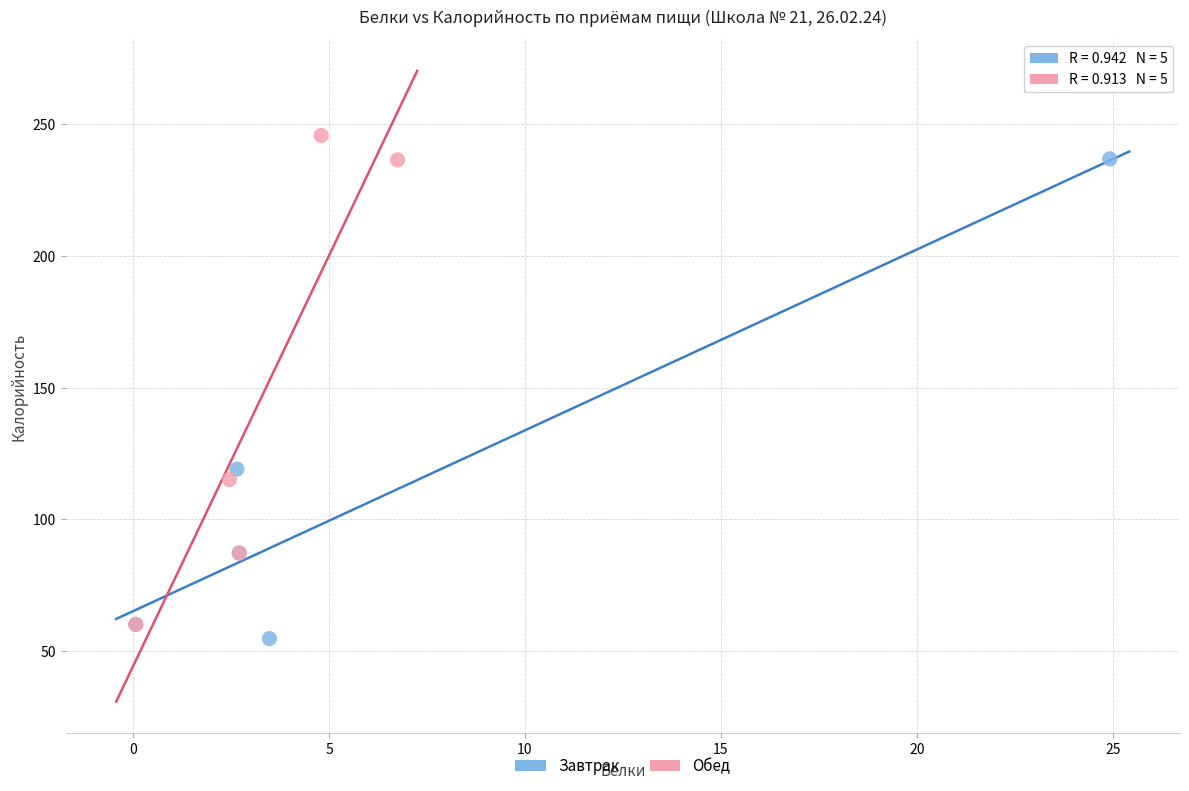

What are all the series names shown in the legend?

Завтрак, Обед